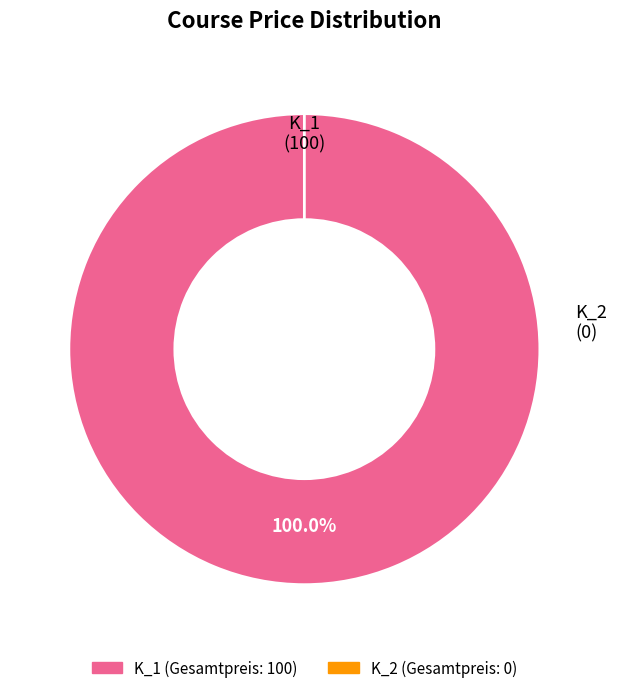

True or false: K_1 accounts for 100% of the total.

True